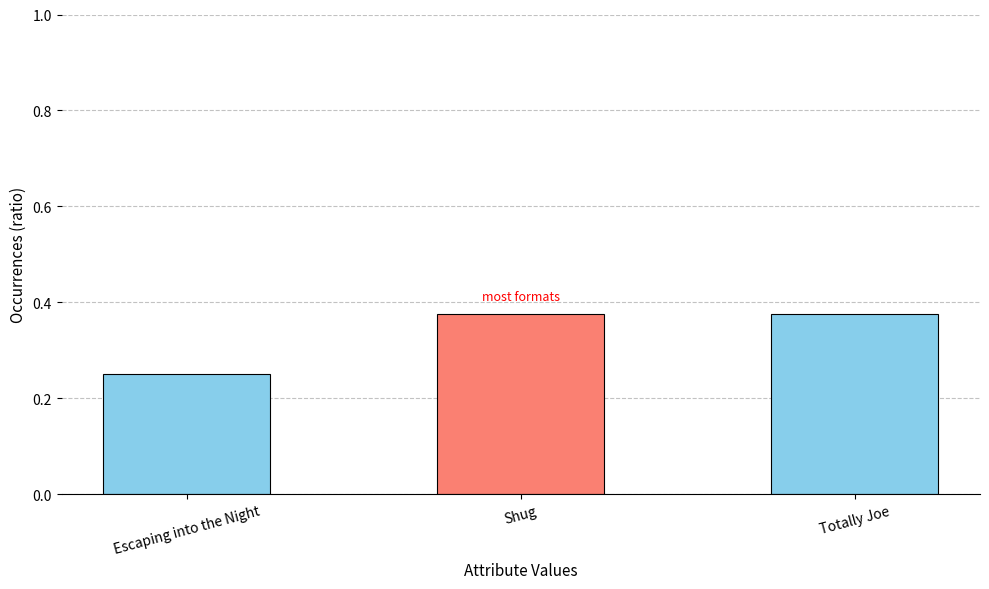

What is the difference between the maximum and minimum values?

0.1